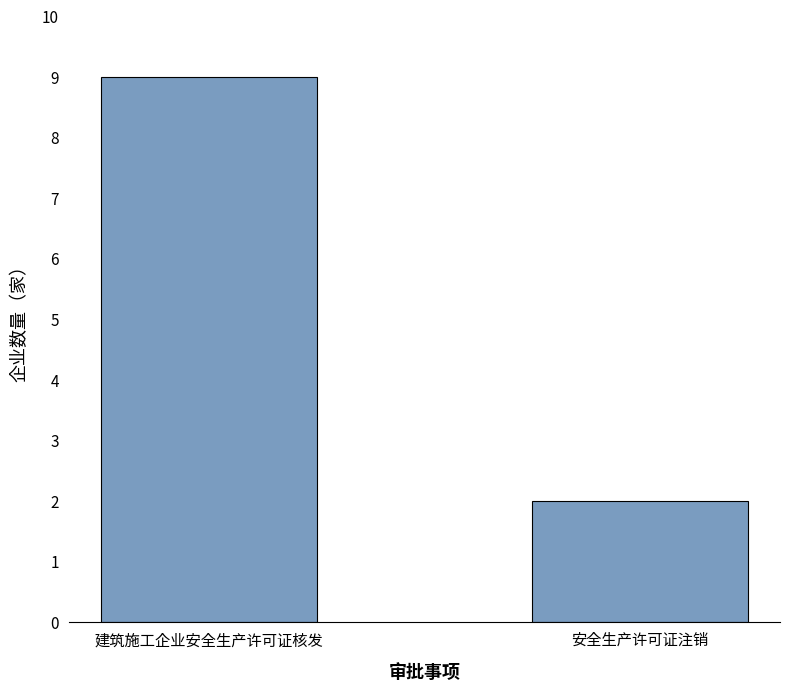

Reading right to left, transcribe all the data shown in this chart.

安全生产许可证注销=2	建筑施工企业安全生产许可证核发=9